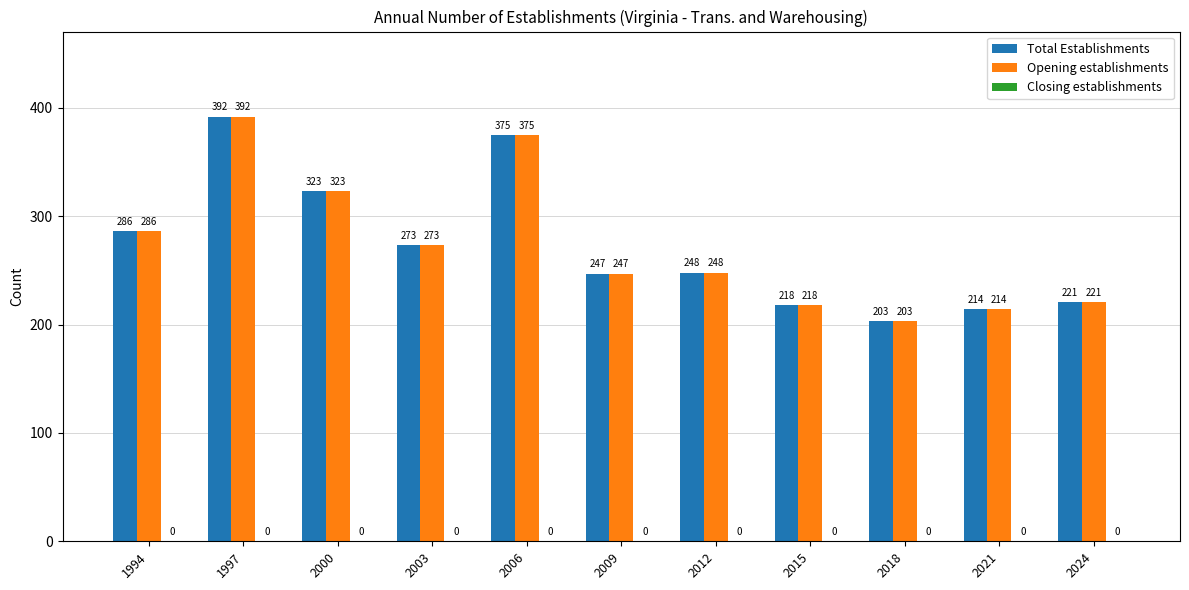

Which category has the lowest value across all series?

2018